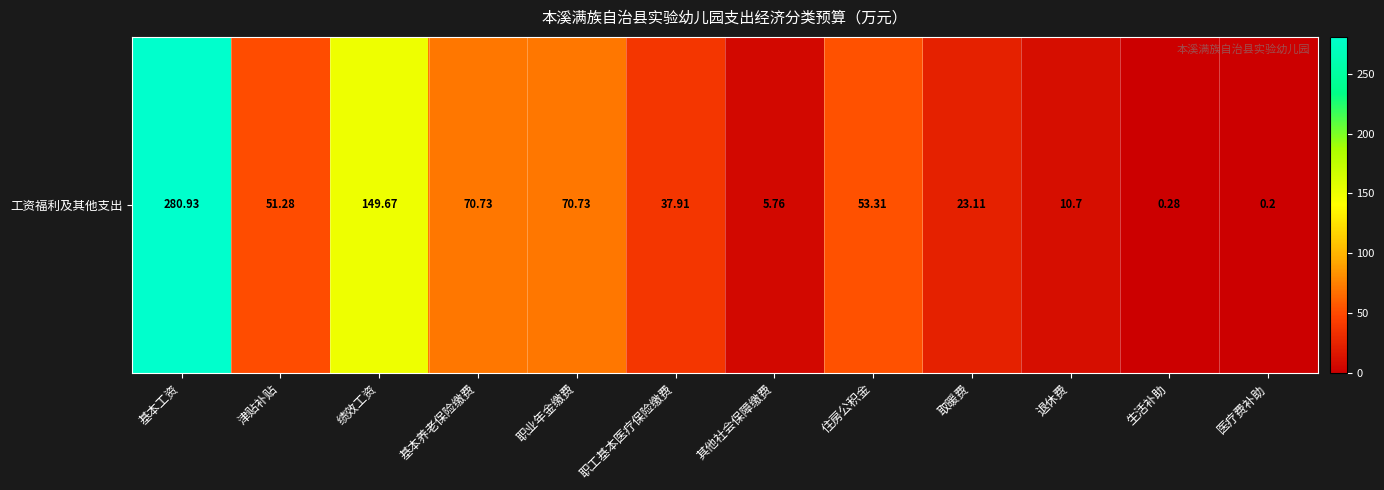

What value does the data have at 住房公积金?

53.3